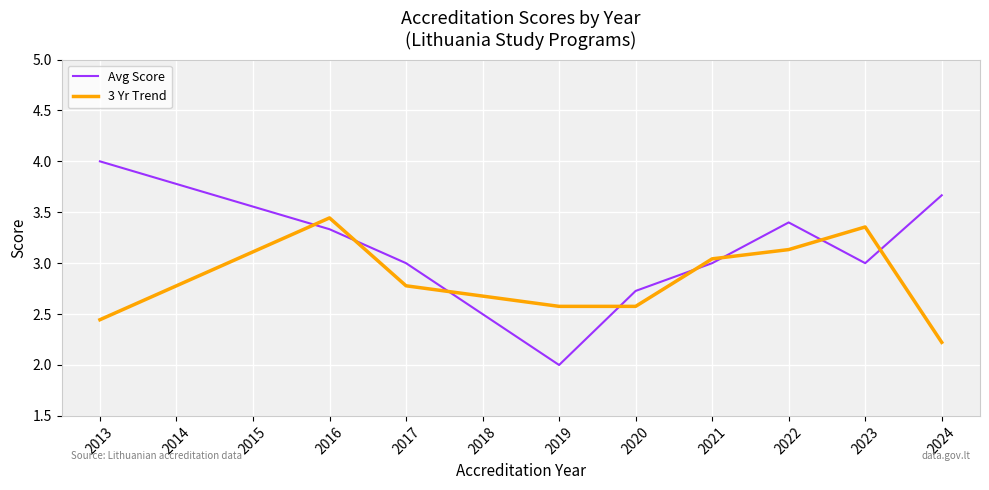

At which label does Avg Score reach its peak?

2013